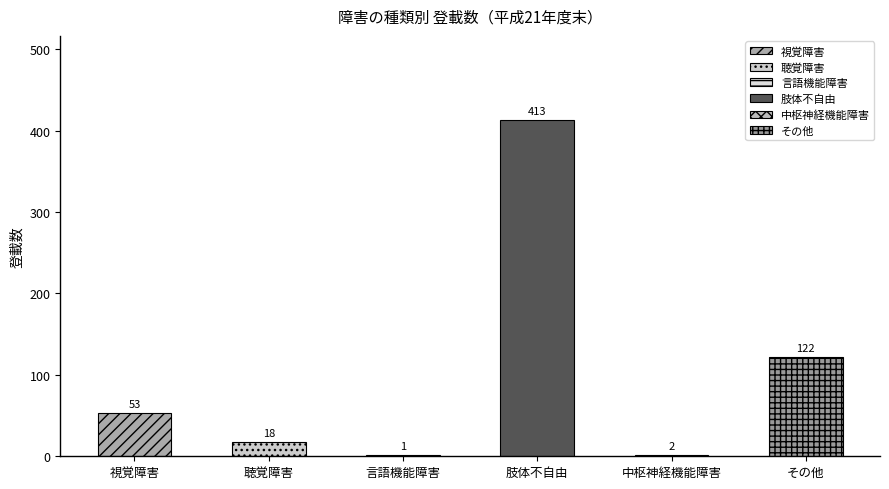

Approximately how many times larger is the value at 視覚障害 compared to 中枢神経機能障害?

26.5